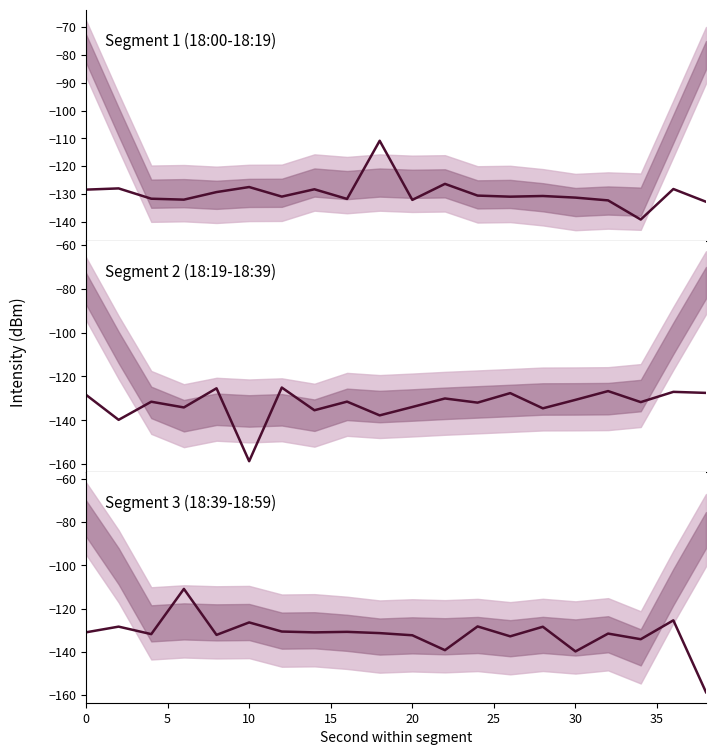

How many intersections are there between Segment 3 (18:39-18:59) and Segment 2 (18:19-18:39)?

14